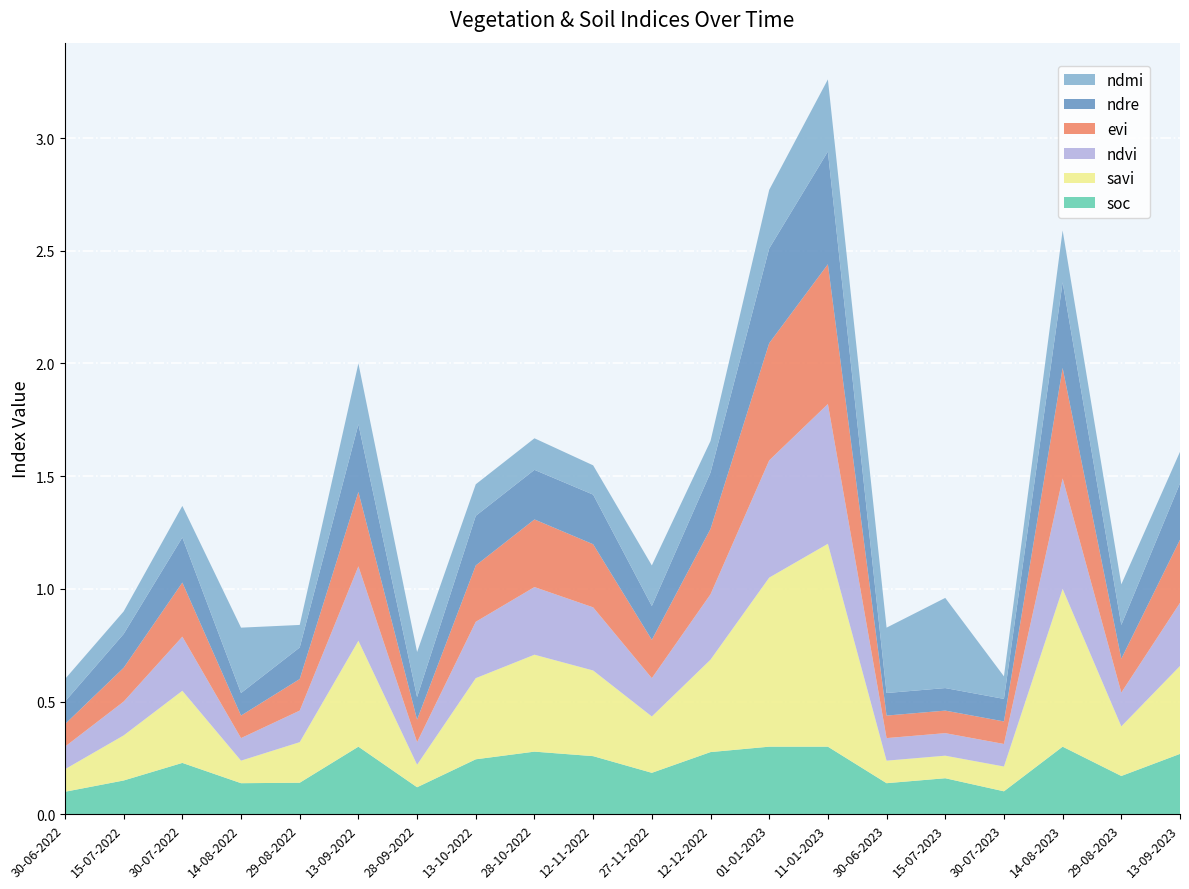

Reading left to right, extract all data points from this chart.

soc: 30-06-2022=0.1	15-07-2022=0.1	30-07-2022=0.2	14-08-2022=0.1	29-08-2022=0.1	13-09-2022=0.3	28-09-2022=0.1	13-10-2022=0.2	28-10-2022=0.3	12-11-2022=0.3	27-11-2022=0.2	12-12-2022=0.3	01-01-2023=0.3	11-01-2023=0.3	30-06-2023=0.1	15-07-2023=0.2	30-07-2023=0.1	14-08-2023=0.3	29-08-2023=0.2	13-09-2023=0.3
savi: 30-06-2022=0.1	15-07-2022=0.2	30-07-2022=0.3	14-08-2022=0.1	29-08-2022=0.2	13-09-2022=0.5	28-09-2022=0.1	13-10-2022=0.4	28-10-2022=0.4	12-11-2022=0.4	27-11-2022=0.2	12-12-2022=0.4	01-01-2023=0.8	11-01-2023=0.9	30-06-2023=0.1	15-07-2023=0.1	30-07-2023=0.1	14-08-2023=0.7	29-08-2023=0.2	13-09-2023=0.4
ndvi: 30-06-2022=0.1	15-07-2022=0.1	30-07-2022=0.2	14-08-2022=0.1	29-08-2022=0.1	13-09-2022=0.3	28-09-2022=0.1	13-10-2022=0.2	28-10-2022=0.3	12-11-2022=0.3	27-11-2022=0.2	12-12-2022=0.3	01-01-2023=0.5	11-01-2023=0.6	30-06-2023=0.1	15-07-2023=0.1	30-07-2023=0.1	14-08-2023=0.5	29-08-2023=0.1	13-09-2023=0.3
evi: 30-06-2022=0.1	15-07-2022=0.1	30-07-2022=0.2	14-08-2022=0.1	29-08-2022=0.1	13-09-2022=0.3	28-09-2022=0.1	13-10-2022=0.2	28-10-2022=0.3	12-11-2022=0.3	27-11-2022=0.2	12-12-2022=0.3	01-01-2023=0.5	11-01-2023=0.6	30-06-2023=0.1	15-07-2023=0.1	30-07-2023=0.1	14-08-2023=0.5	29-08-2023=0.1	13-09-2023=0.3
ndre: 30-06-2022=0.1	15-07-2022=0.1	30-07-2022=0.2	14-08-2022=0.1	29-08-2022=0.1	13-09-2022=0.3	28-09-2022=0.1	13-10-2022=0.2	28-10-2022=0.2	12-11-2022=0.2	27-11-2022=0.1	12-12-2022=0.2	01-01-2023=0.4	11-01-2023=0.5	30-06-2023=0.1	15-07-2023=0.1	30-07-2023=0.1	14-08-2023=0.4	29-08-2023=0.1	13-09-2023=0.2
ndmi: 30-06-2022=0.1	15-07-2022=0.1	30-07-2022=0.1	14-08-2022=0.3	29-08-2022=0.1	13-09-2022=0.3	28-09-2022=0.2	13-10-2022=0.1	28-10-2022=0.1	12-11-2022=0.1	27-11-2022=0.2	12-12-2022=0.1	01-01-2023=0.3	11-01-2023=0.3	30-06-2023=0.3	15-07-2023=0.4	30-07-2023=0.1	14-08-2023=0.2	29-08-2023=0.2	13-09-2023=0.1